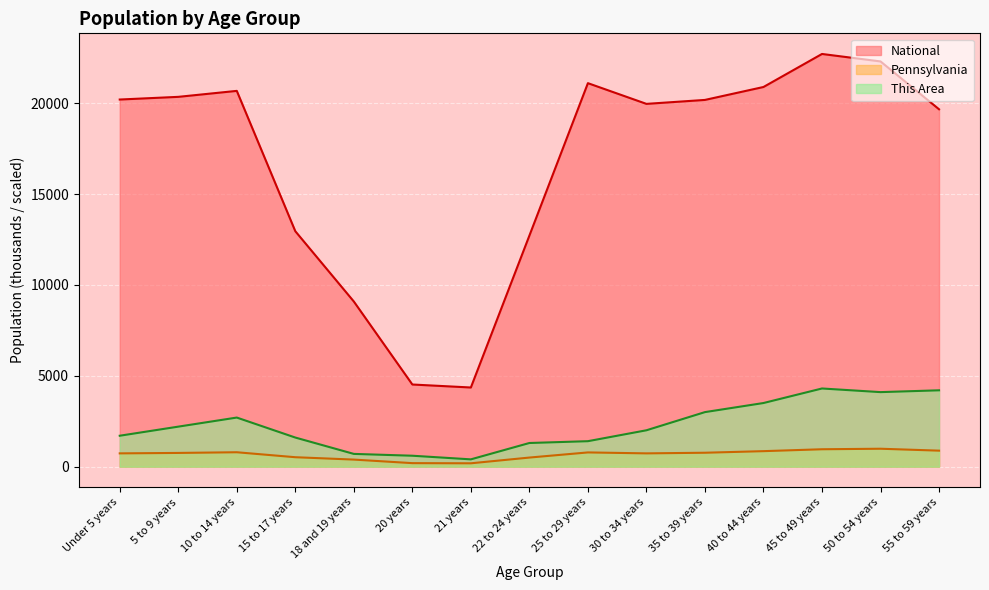

How many lines are shown in the chart?

3